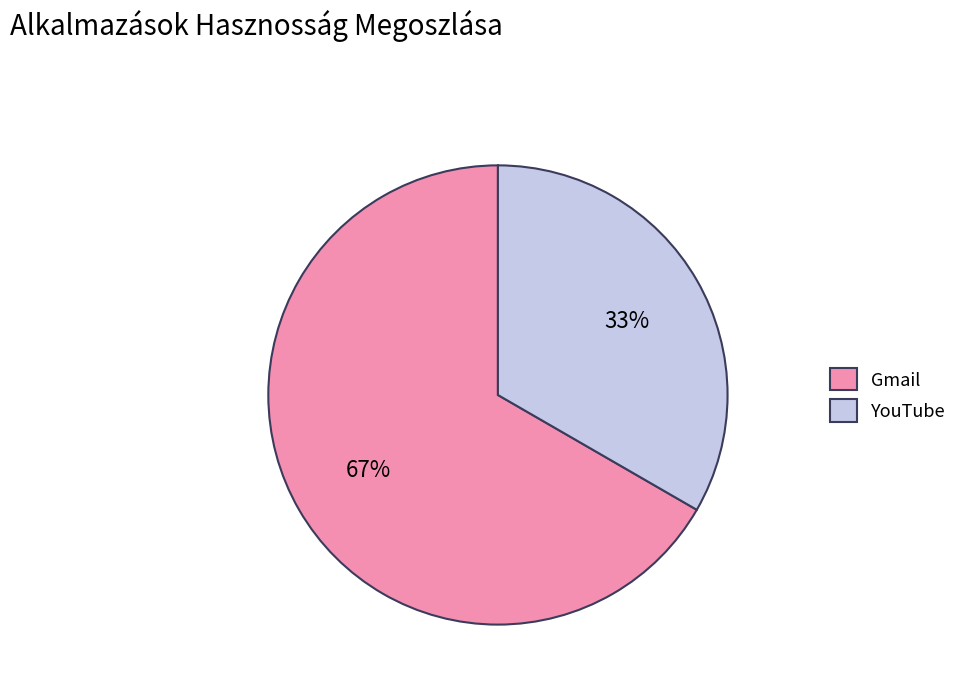

Is there a majority slice in this chart?

Yes